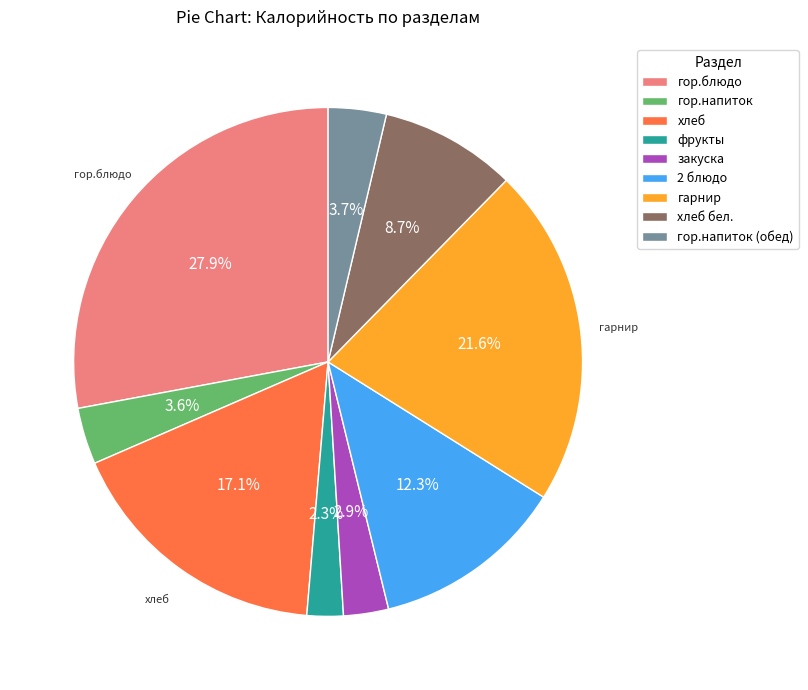

To the nearest percent, what percentage of the pie is хлеб?

17%